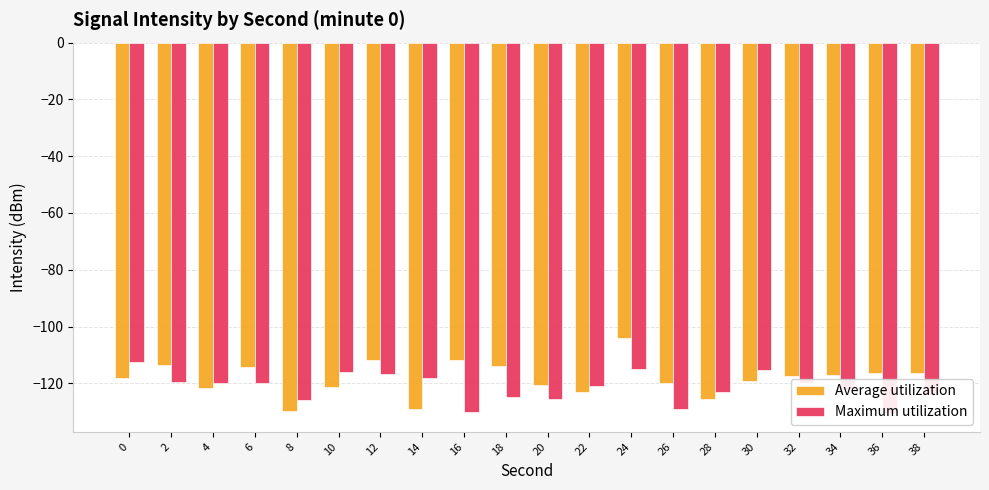

What is the spread (max minus min) of values at 8?

4.1